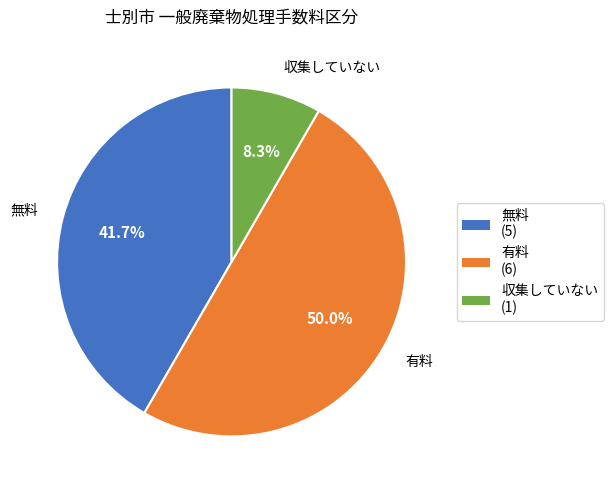

Count the number of slices in the pie.

3